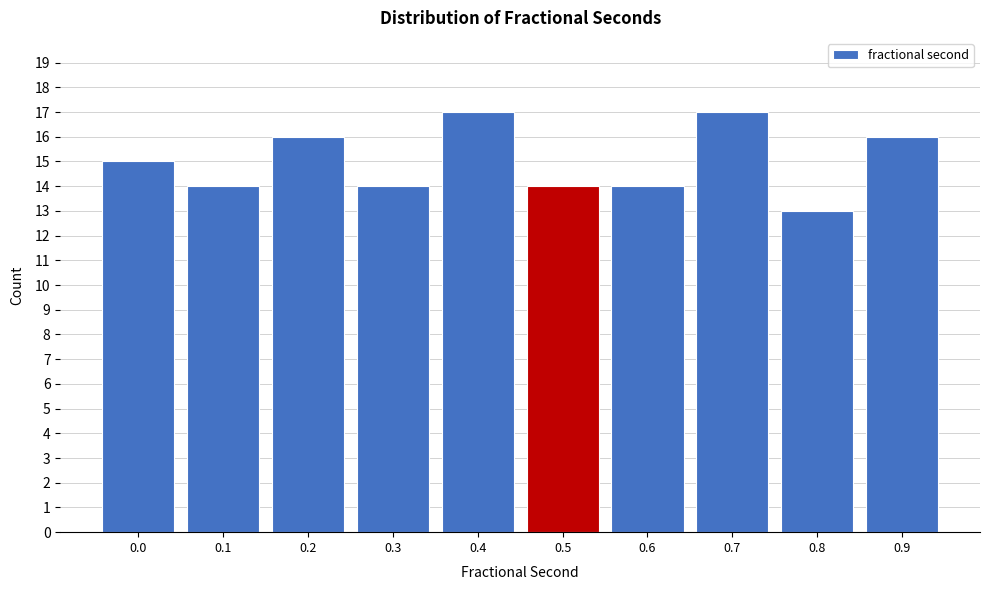

Reading left to right, list all the values displayed in this chart.

0.0=15	0.1=14	0.2=16	0.3=14	0.4=17	0.5=14	0.6=14	0.7=17	0.8=13	0.9=16